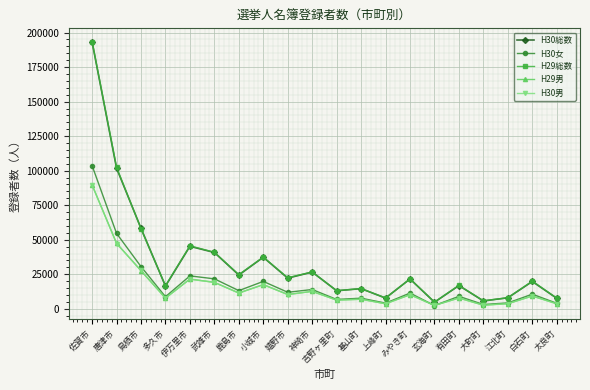

What is the label of the 2nd point from the left?

唐津市